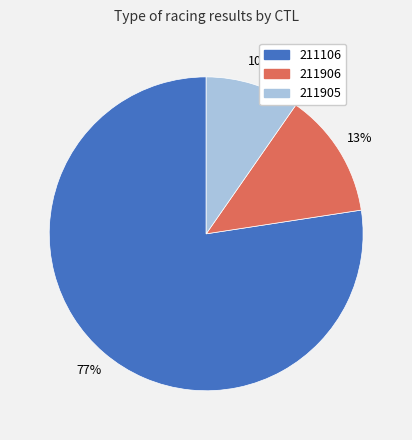

True or false: 211905 accounts for 10% of the total.

True